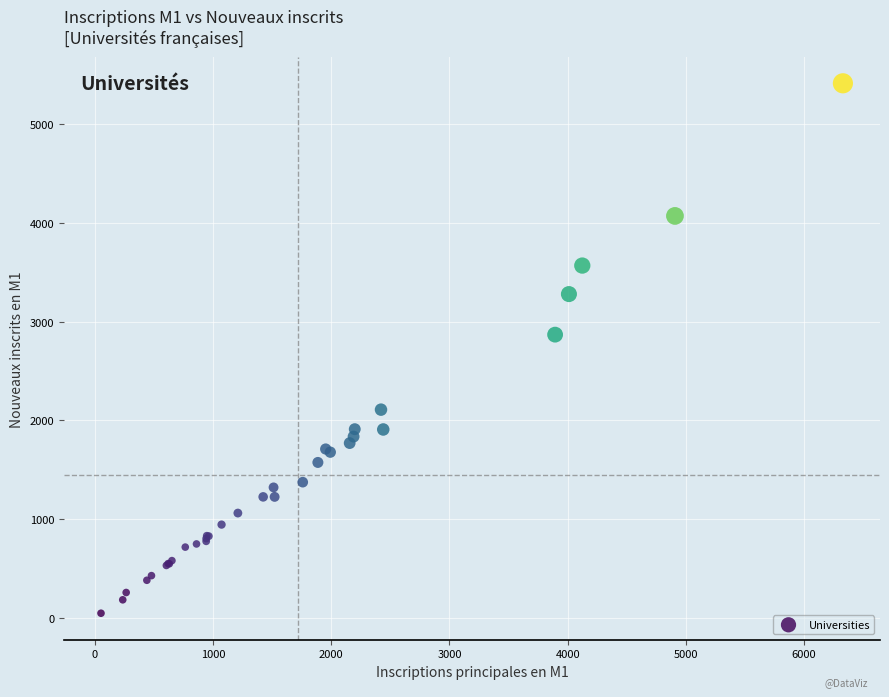

What Y value in the scatter plot is closest to 2730?

2868